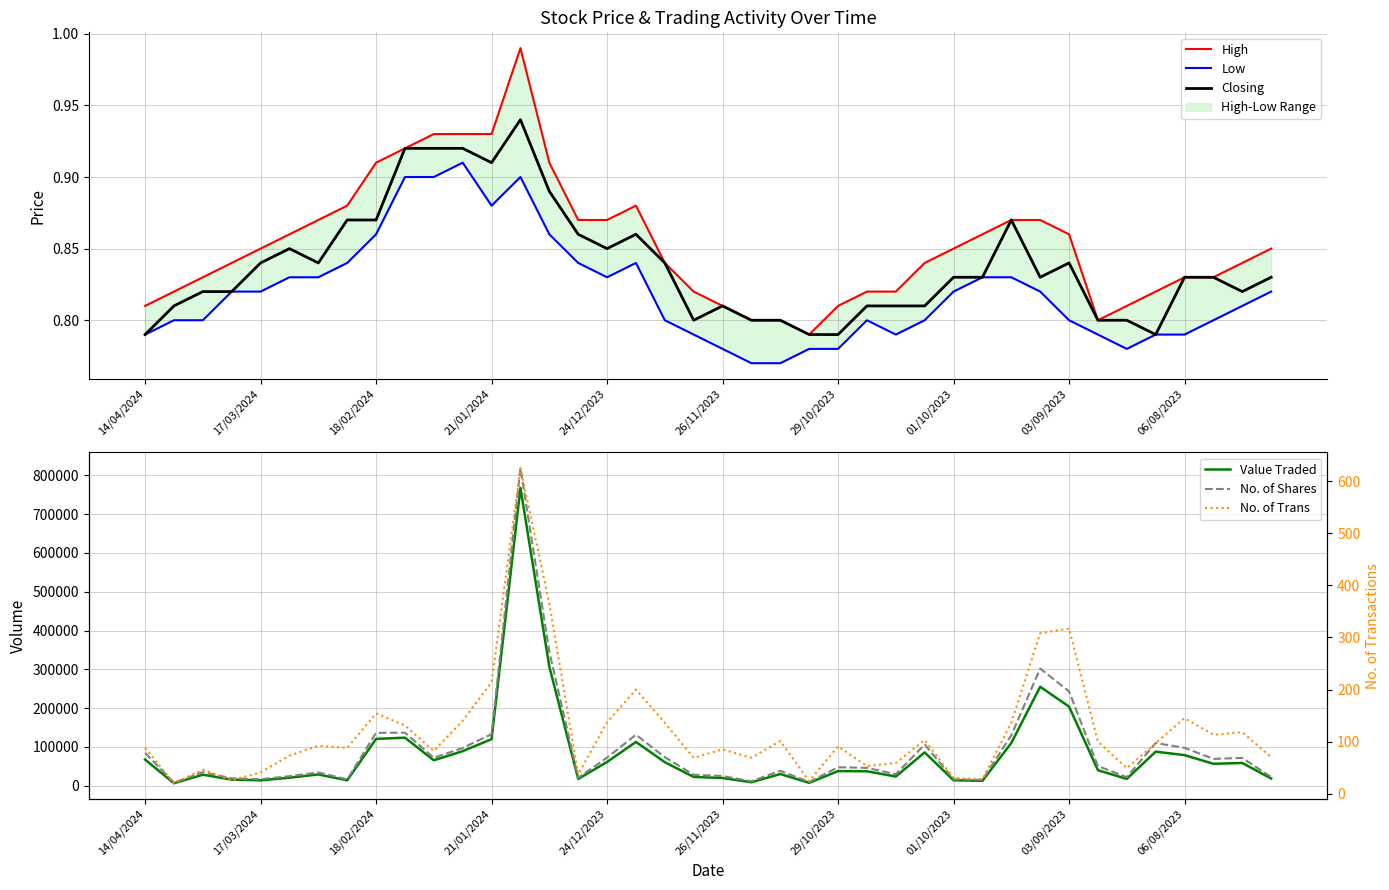

The Closing series shows 1.3 at 21/01/2024. True or false?

False